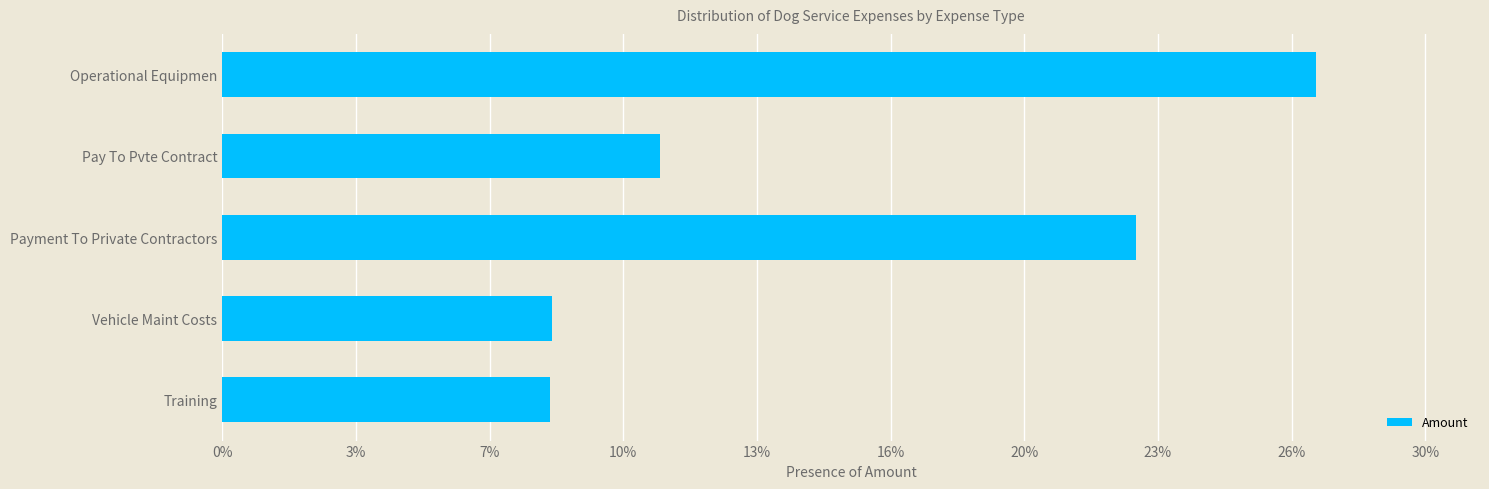

What is the difference between the second highest and second lowest values?

0.1